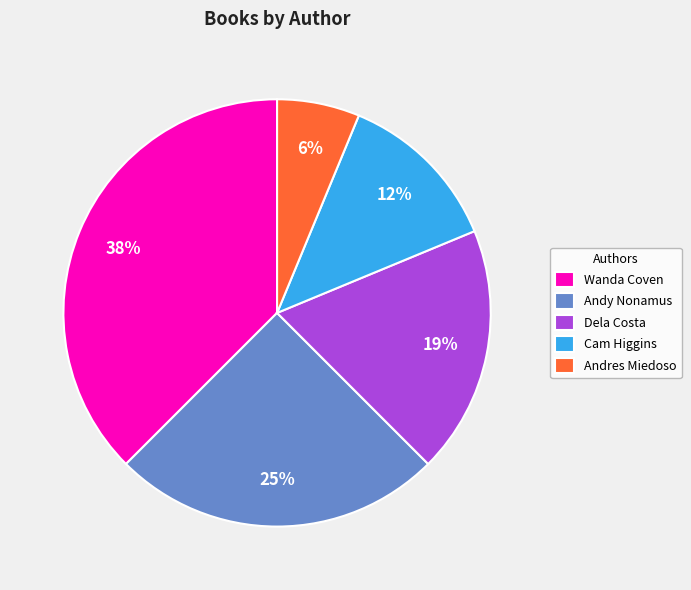

Do Wanda Coven and Dela Costa together represent more than half of the pie?

Yes